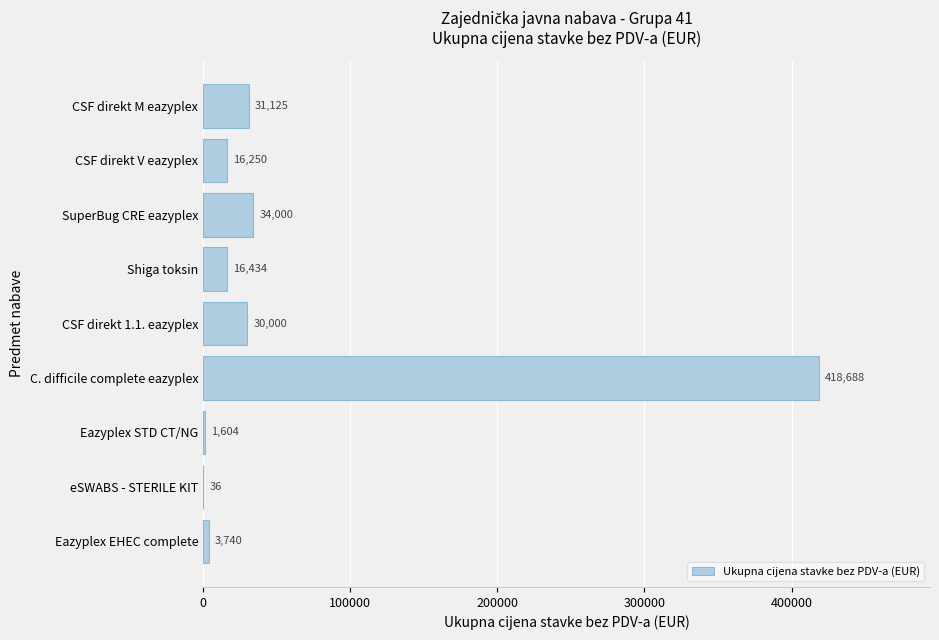

Which label corresponds to the largest value in the chart?

C. difficile complete eazyplex